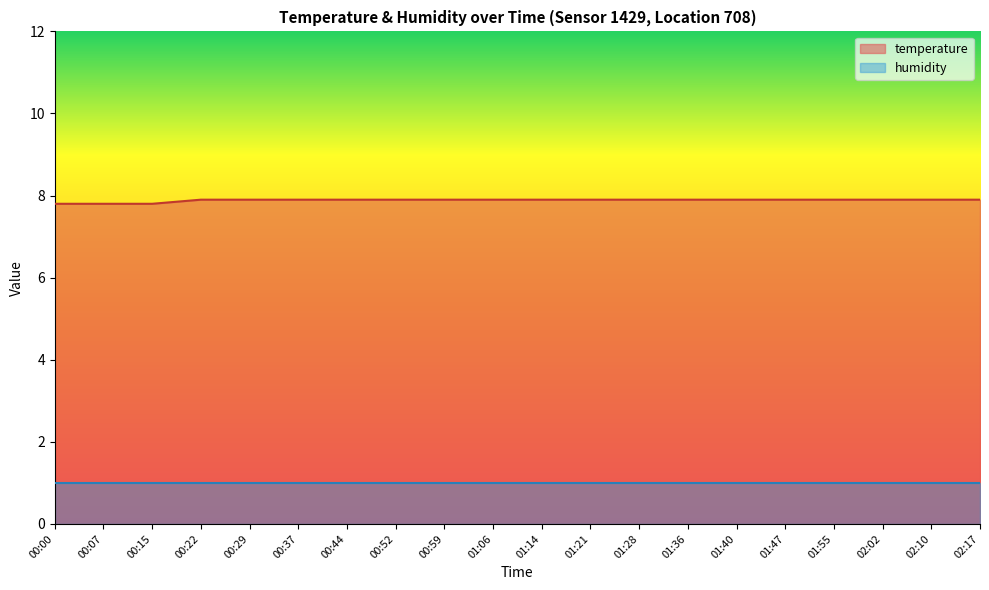

Reading left to right, transcribe all the data shown in this chart.

7.8	7.8	7.8	7.9	7.9	7.9	7.9	7.9	7.9	7.9	7.9	7.9	7.9	7.9	7.9	7.9	7.9	7.9	7.9	7.9